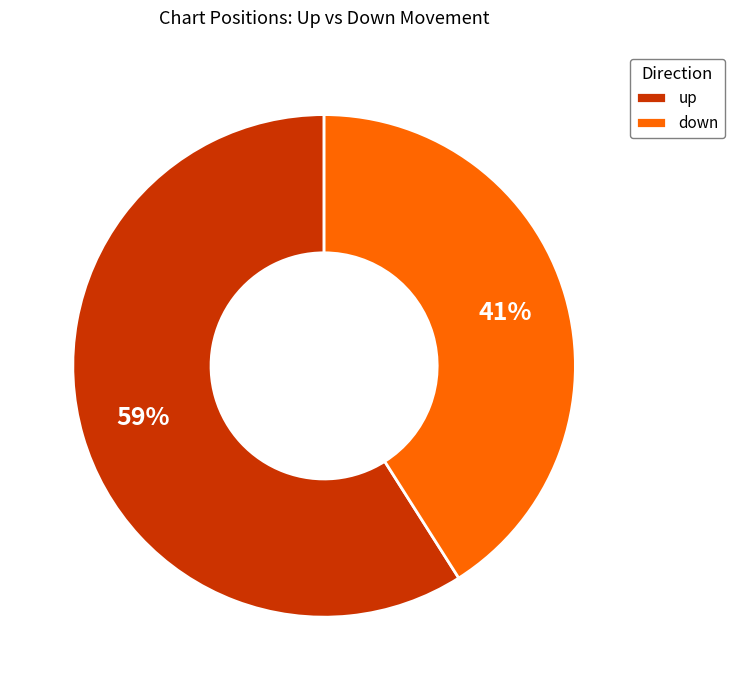

Which slice is the smallest?

down